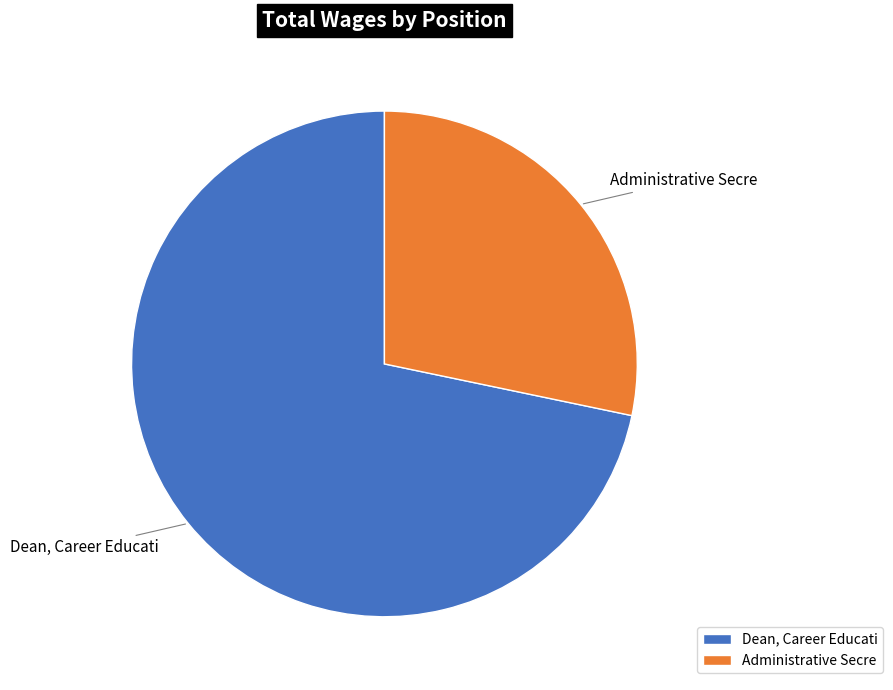

Which category accounts for the majority?

Dean, Career Educati